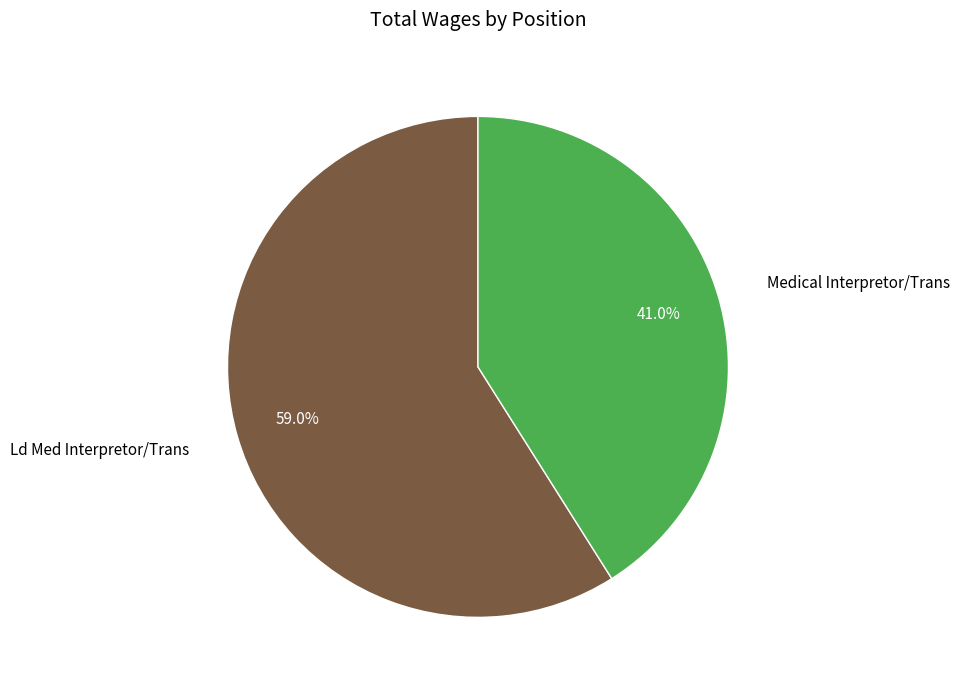

To the nearest percent, what is the difference between the largest and smallest slice percentages?

18%